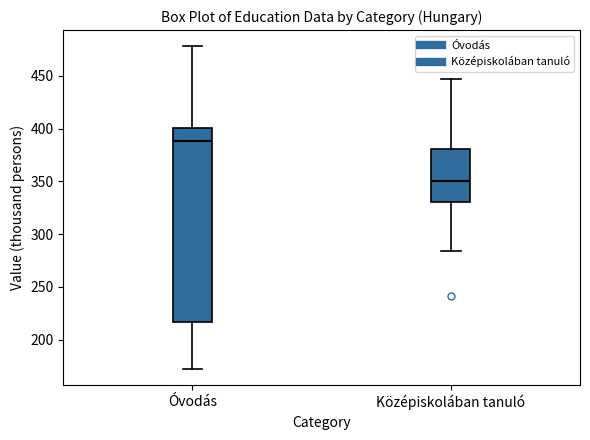

Which box's median line is the lowest?

Középiskolában tanuló